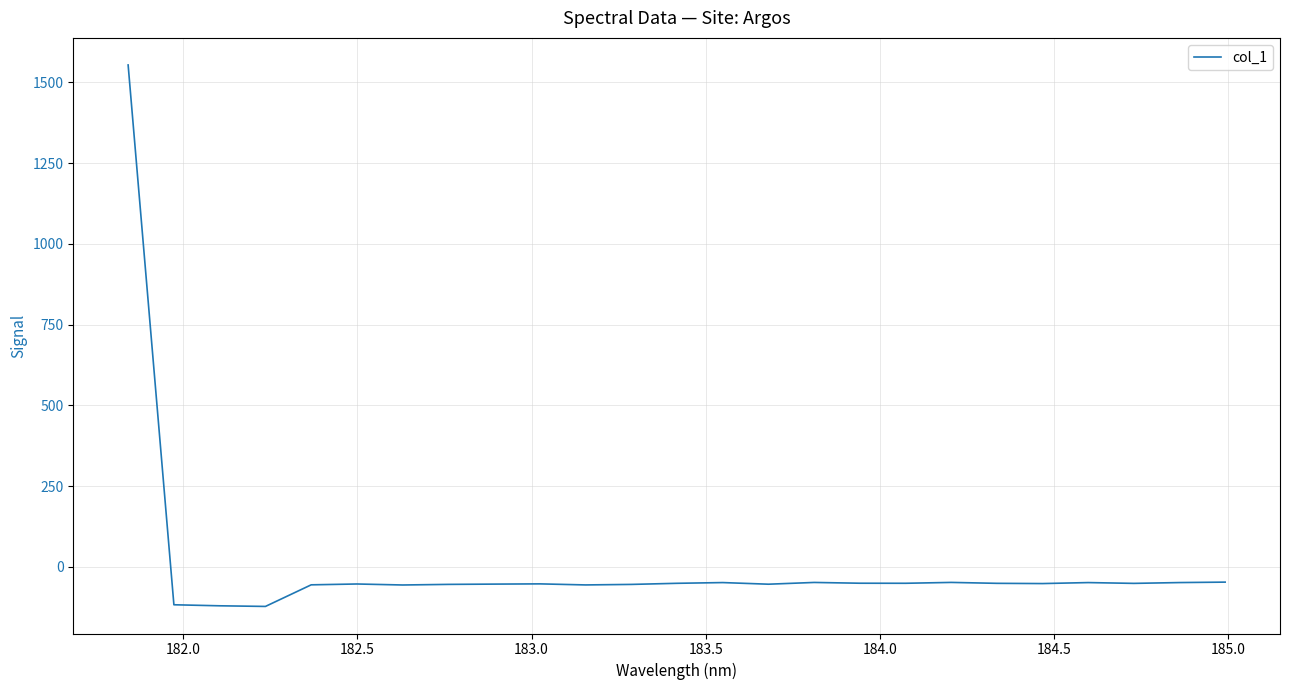

True or false: the data has more than 2 interior local peaks.

True